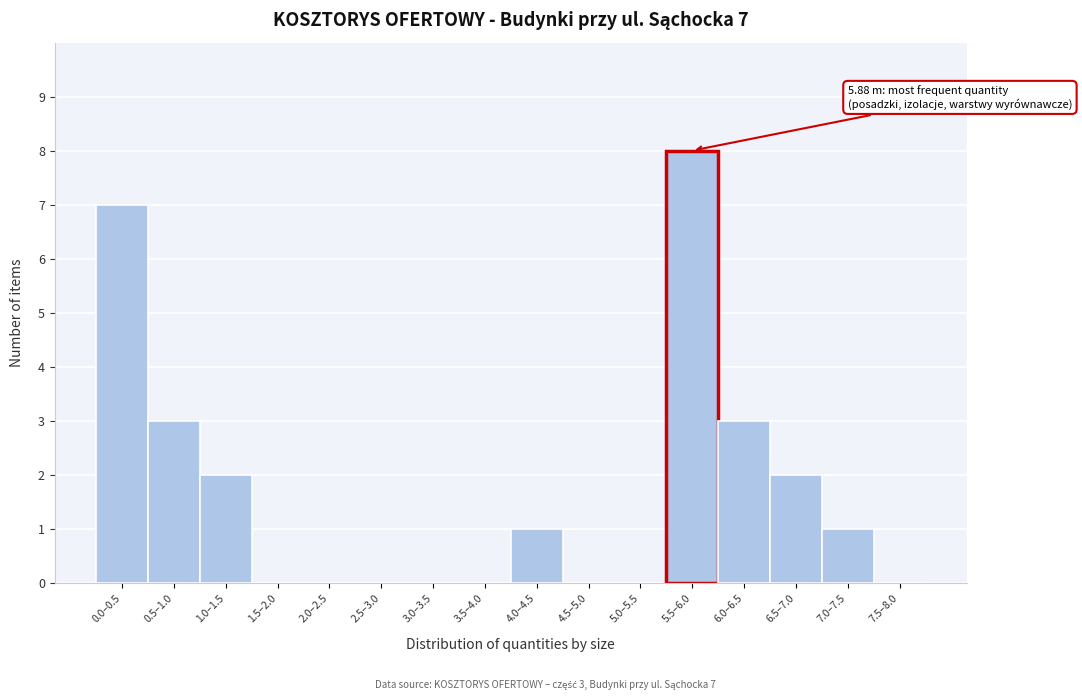

Reading left to right, list all the values displayed in this chart.

0.0–0.5=7	0.5–1.0=3	1.0–1.5=2	1.5–2.0=0	2.0–2.5=0	2.5–3.0=0	3.0–3.5=0	3.5–4.0=0	4.0–4.5=1	4.5–5.0=0	5.0–5.5=0	5.5–6.0=8	6.0–6.5=3	6.5–7.0=2	7.0–7.5=1	7.5–8.0=0